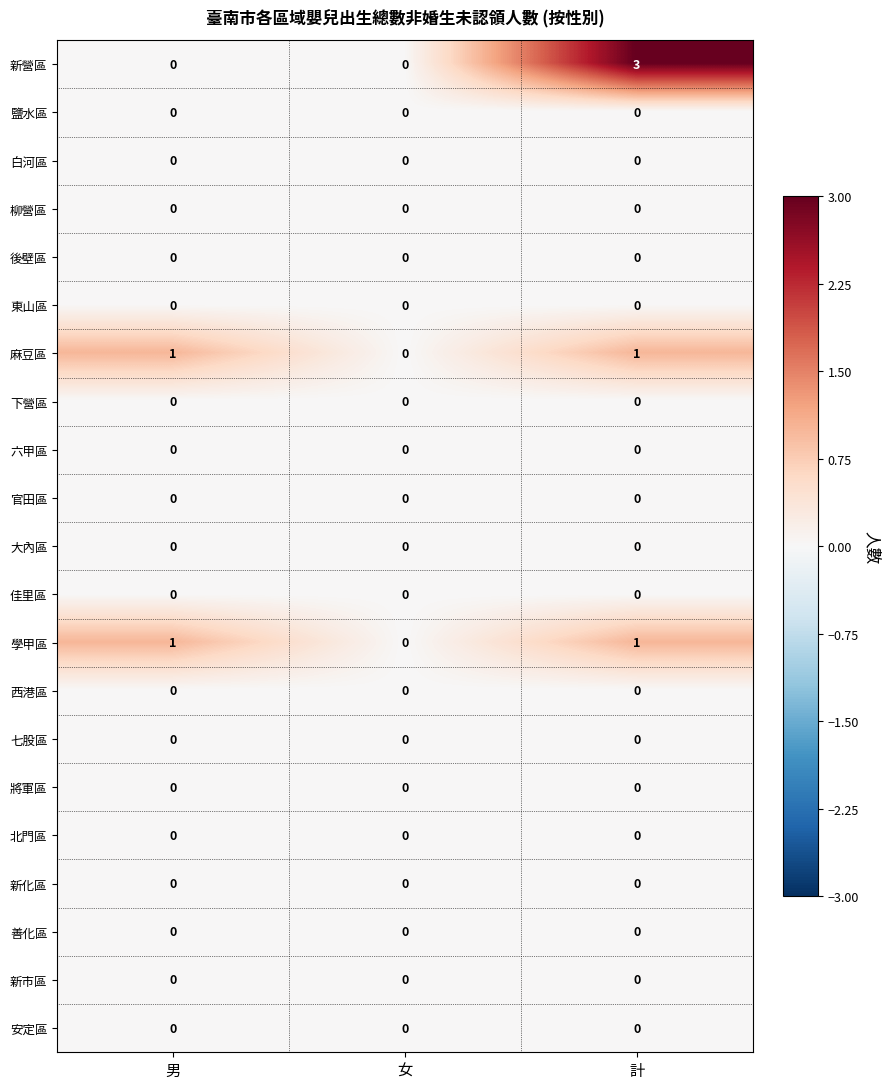

Which series has the largest total across all categories?

新營區